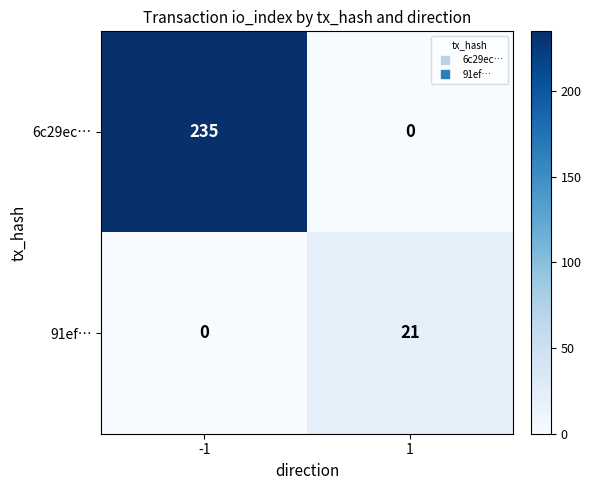

True or false: 6c29ec… has a value of 110 at 1.

False